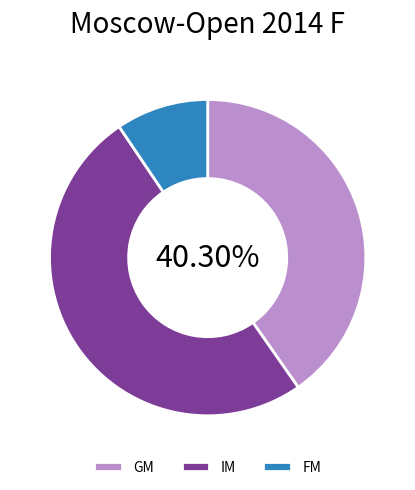

To the nearest percent, what portion does FM represent?

9%